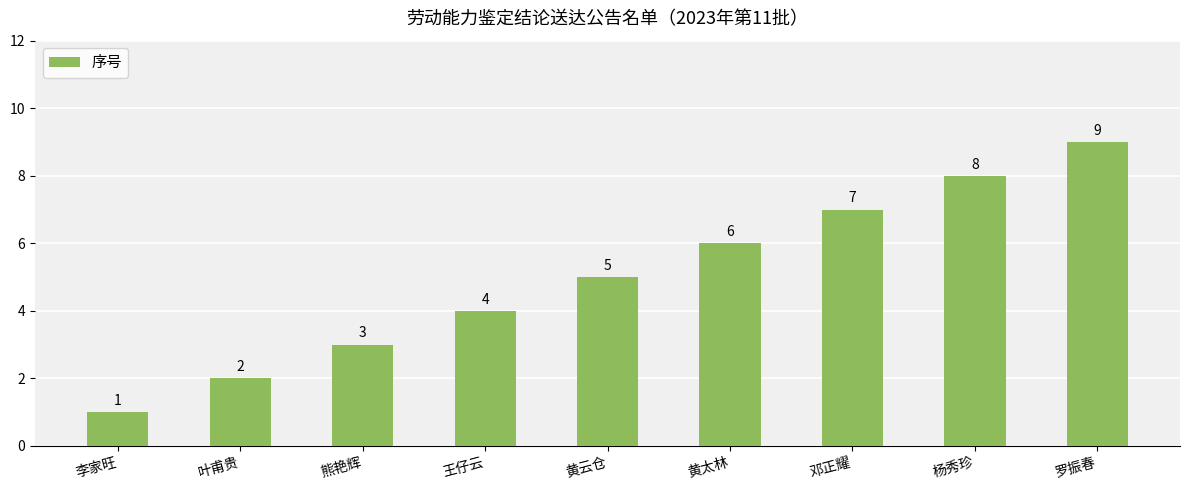

Rank the categories by value from lowest to highest.

李家旺, 叶甫贵, 熊艳辉, 王仔云, 黄云仓, 黄太林, 邓正耀, 杨秀珍, 罗振春